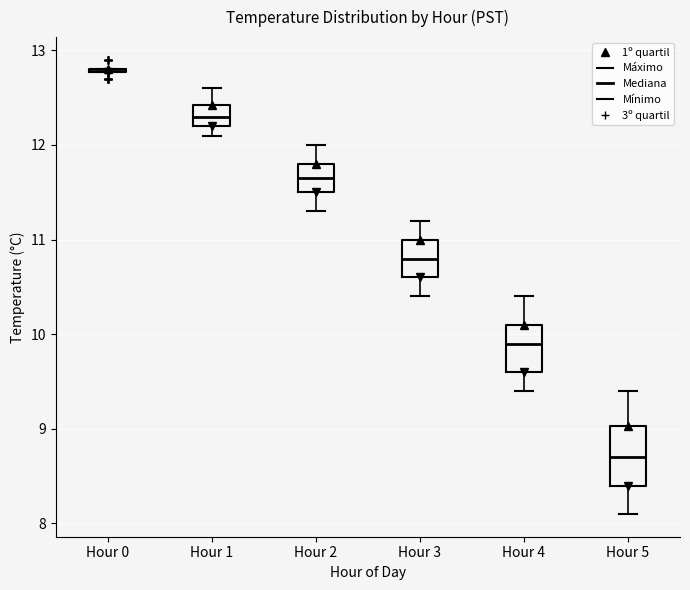

Where is the upper edge of the box for Hour 5 on the y-axis? The values are not printed on the chart, so give them approximately, as read against the axis.

9.0